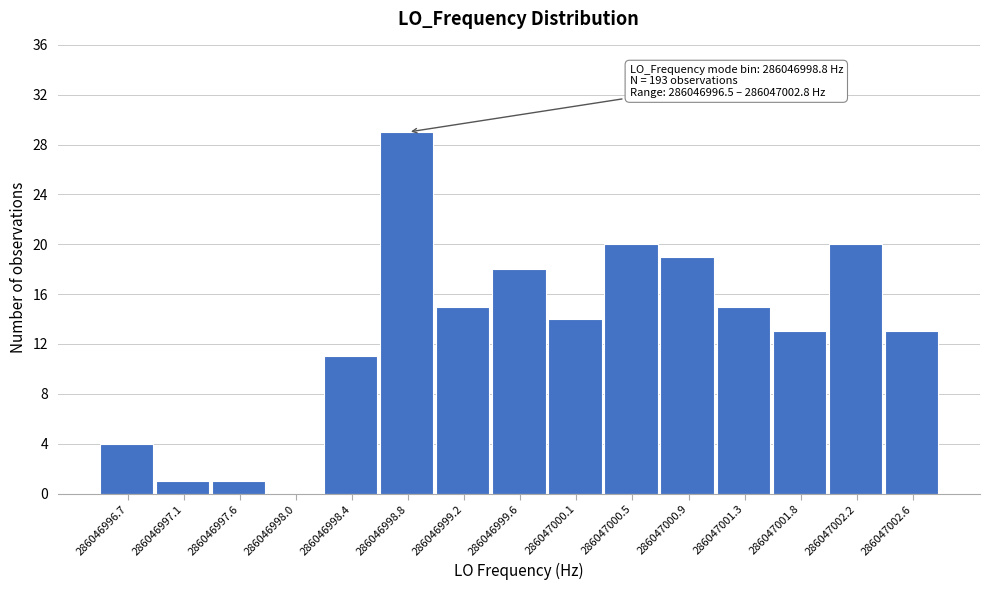

Reading left to right, what are all the values shown in this chart?

286046996.7=4	286046997.1=1	286046997.6=1	286046998.0=0	286046998.4=11	286046998.8=29	286046999.2=15	286046999.6=18	286047000.1=14	286047000.5=20	286047000.9=19	286047001.3=15	286047001.8=13	286047002.2=20	286047002.6=13